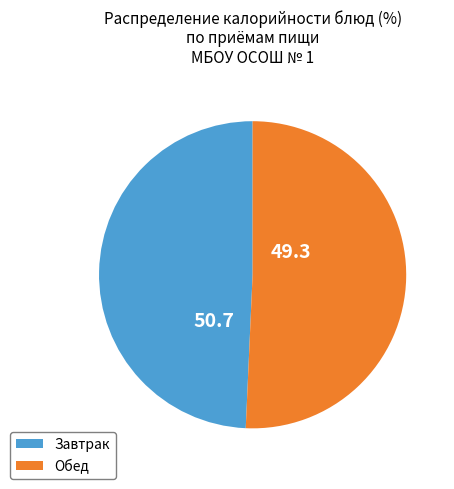

Is there any slice that represents more than half of the pie?

Yes